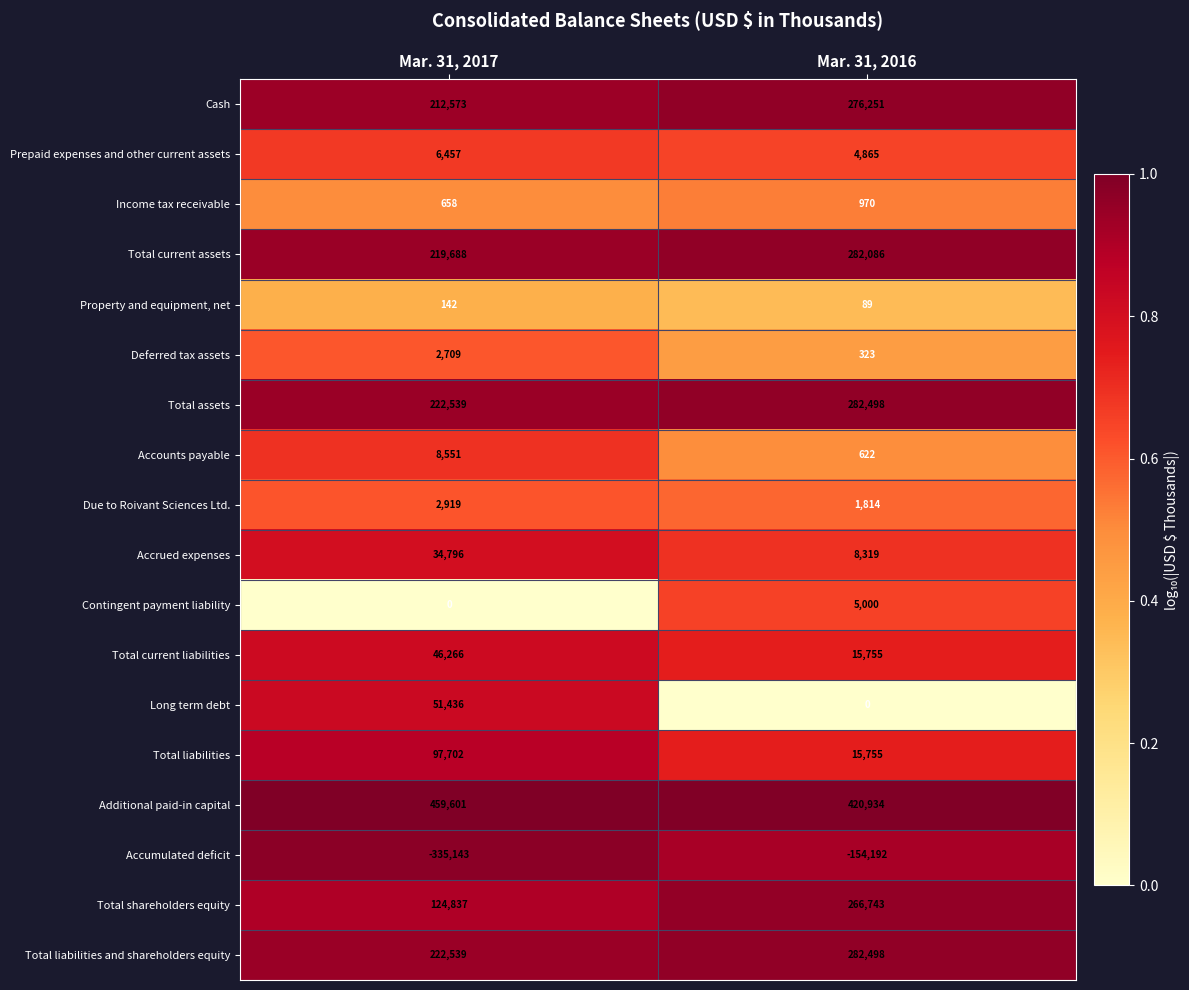

Which series has the largest total across all categories?

Additional paid-in capital